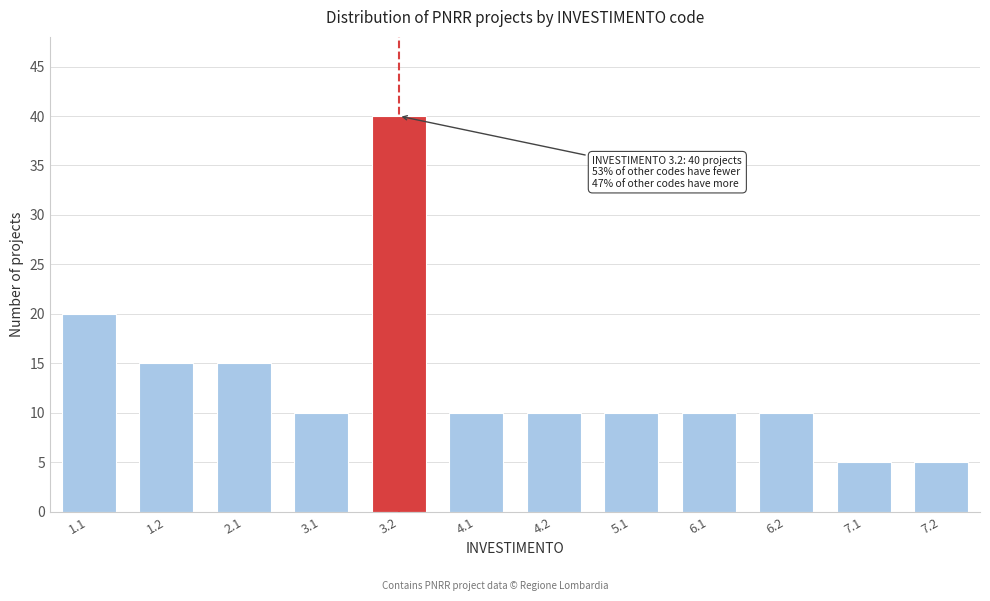

Reading left to right, extract all data points from this chart.

20	15	15	10	40	10	10	10	10	10	5	5